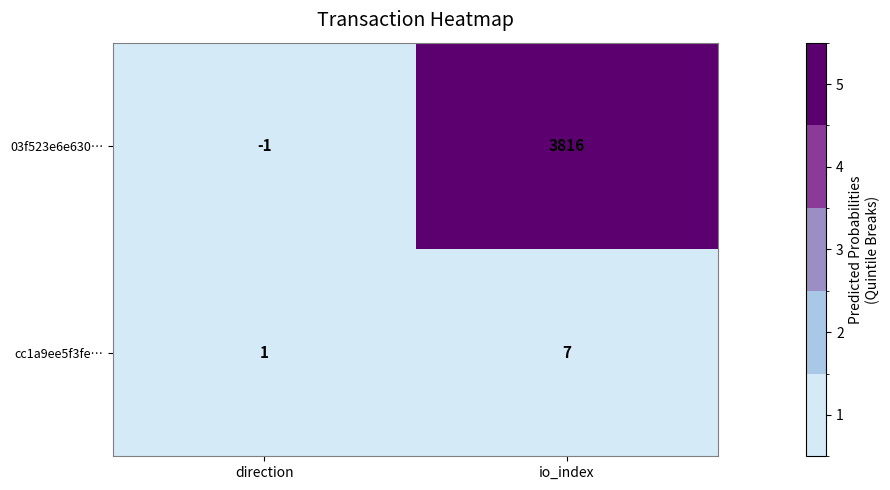

What is the sum of all 03f523e6e630… values?

3815